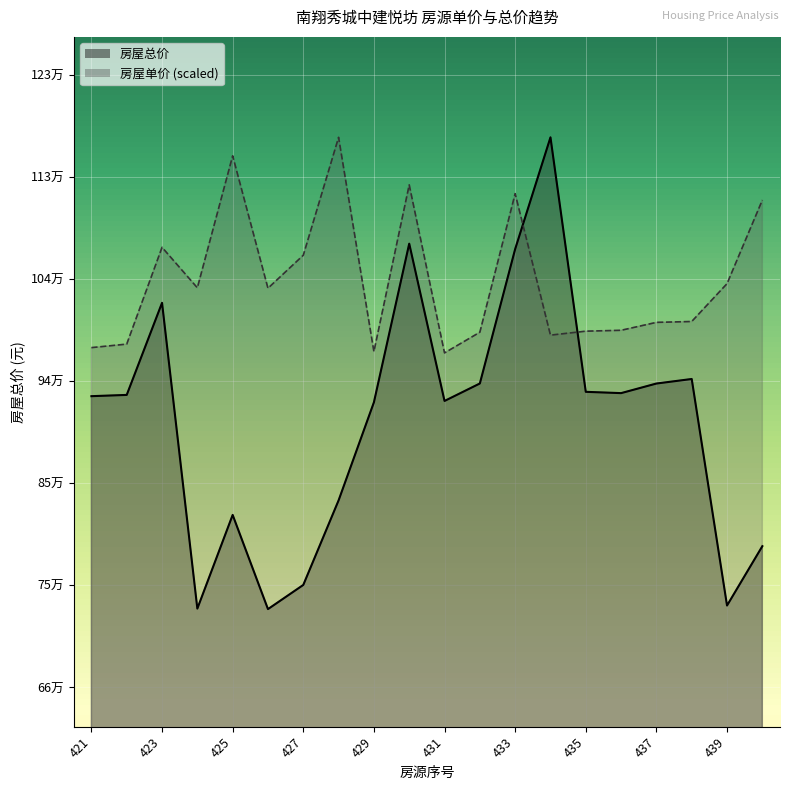

What is the difference between the second highest and second lowest values in the 房屋总价 series?

341582.1